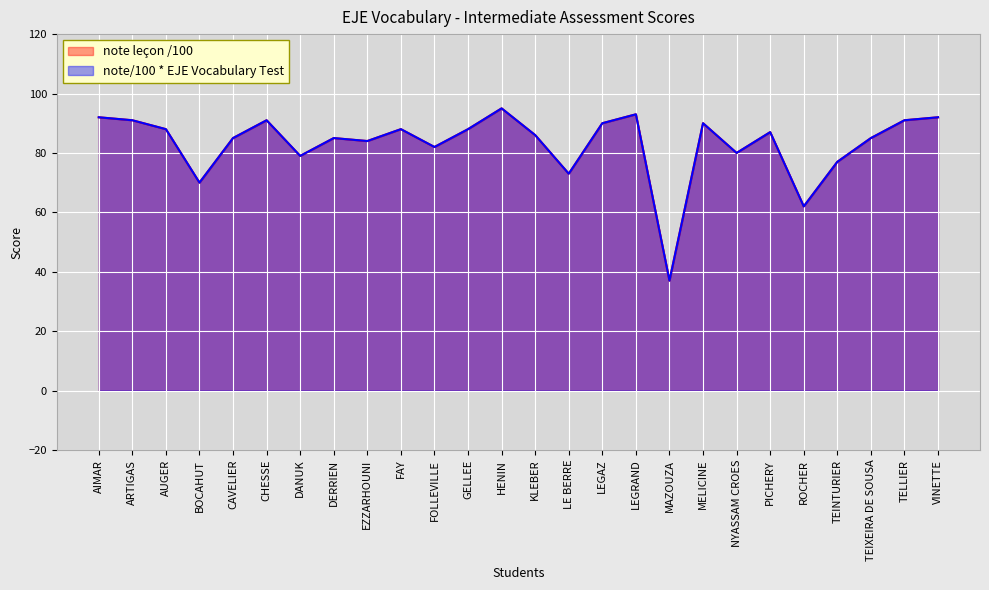

What is the approximate value of note/100 * EJE Vocabulary Test at GELLEE?

88